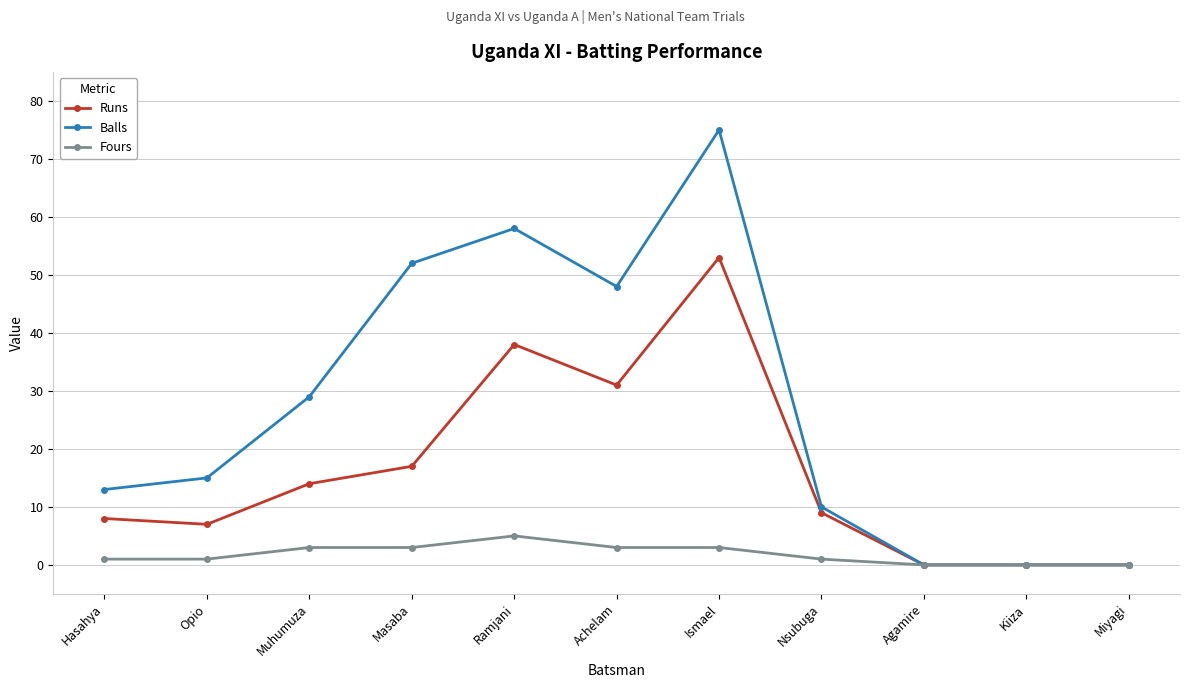

Is the value of Fours at Miyagi greater than the value of Balls at Muhumuza?

No